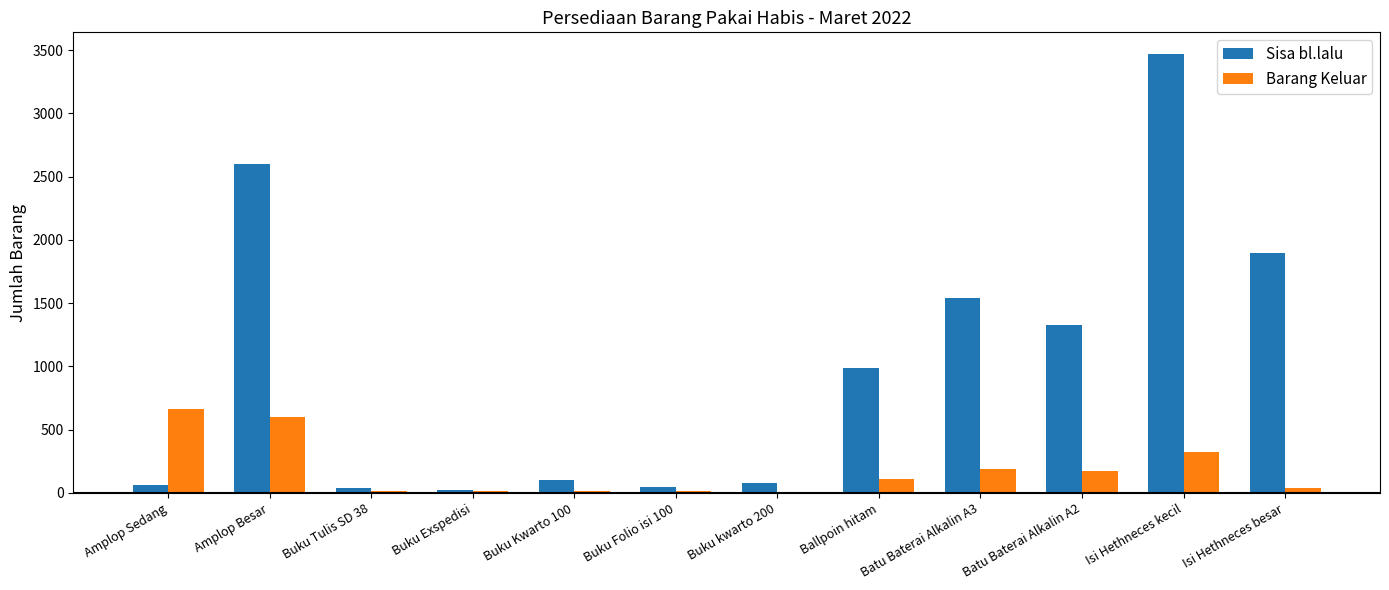

Which series has the largest total across all categories?

Sisa bl.lalu